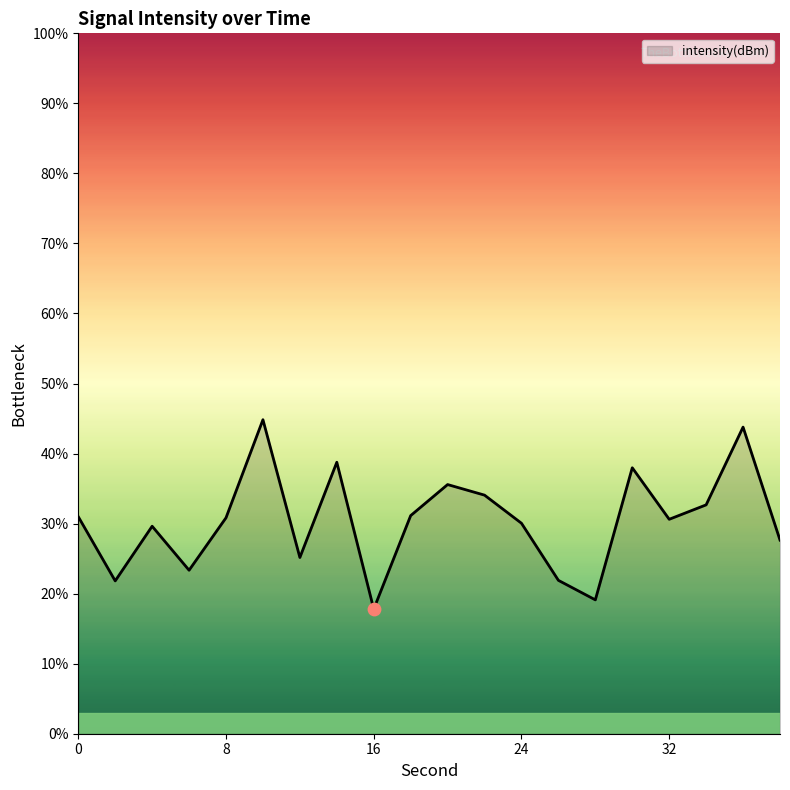

What is the greatest value displayed?

44.8